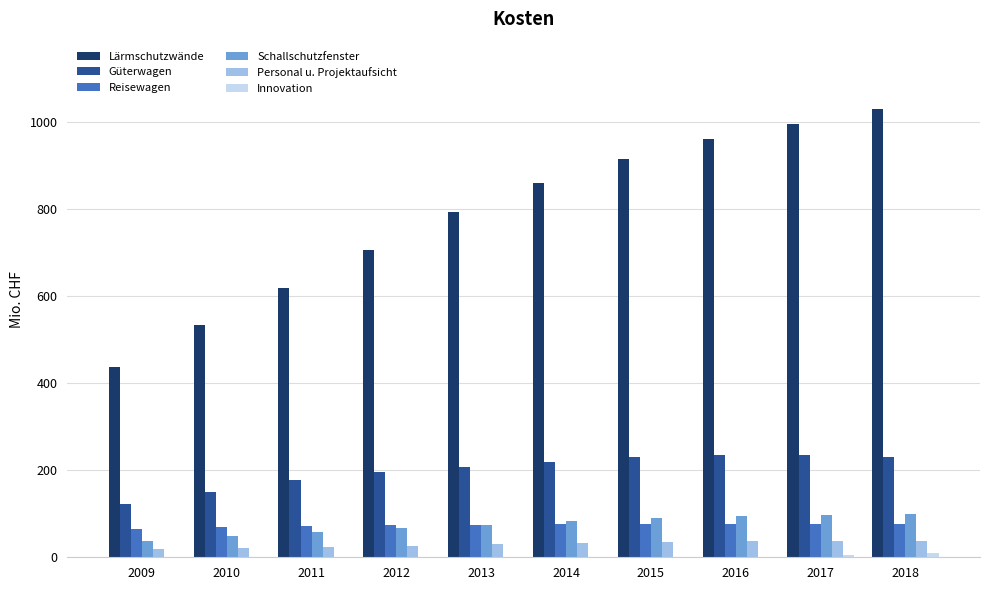

Which series has the largest total across all categories?

Lärmschutzwände